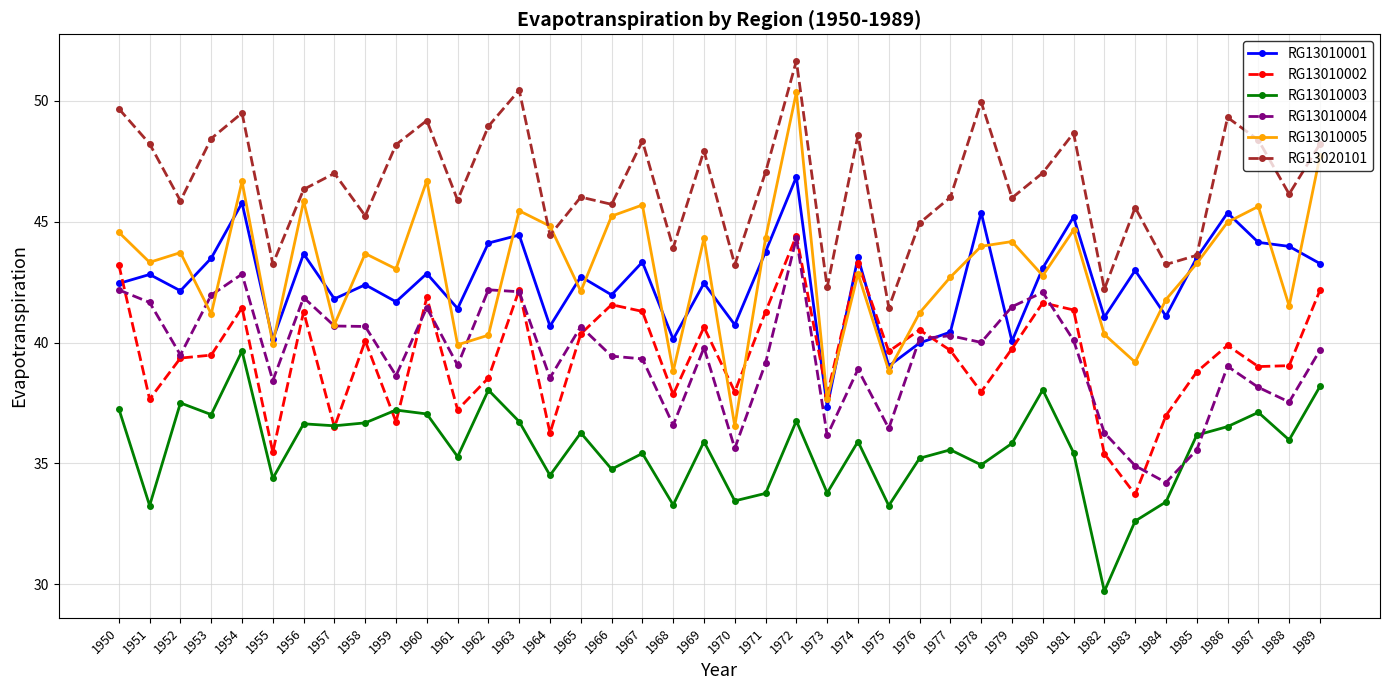

What is the total value across all series at 1962?

252.1